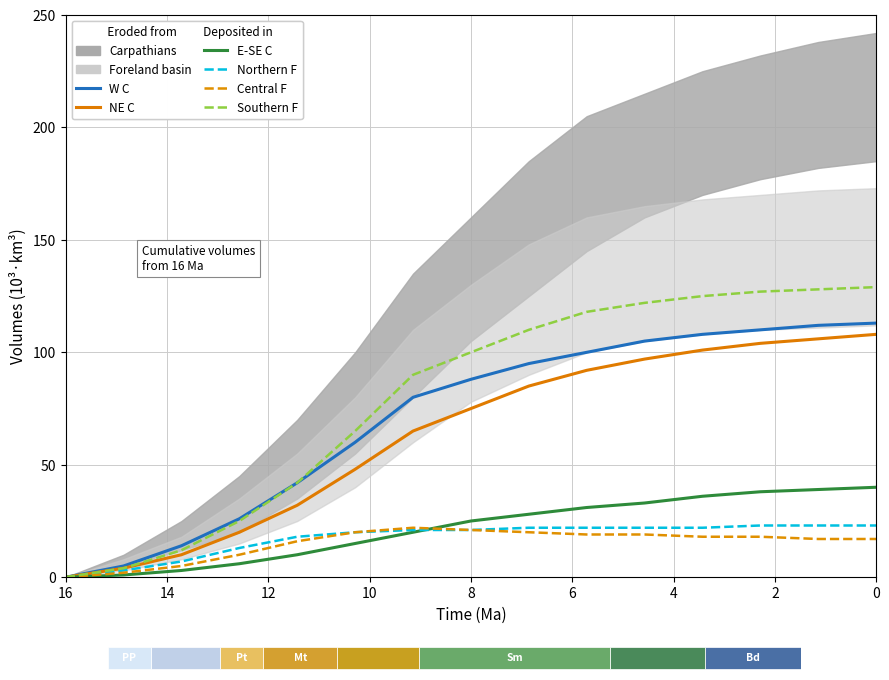

Reading left to right, transcribe all the data shown in this chart.

W C: 0	5	14	26	42	60	80	88	95	100	105	108	110	112	113
NE C: 0	4	10	20	32	48	65	75	85	92	97	101	104	106	108
E-SE C: 0	1	3	6	10	15	20	25	28	31	33	36	38	39	40
Northern F: 0	3	7	13	18	20	21	21	22	22	22	22	23	23	23
Central F: 0	2	5	10	16	20	22	21	20	19	19	18	18	17	17
Southern F: 0	4	12	25	42	65	90	100	110	118	122	125	127	128	129